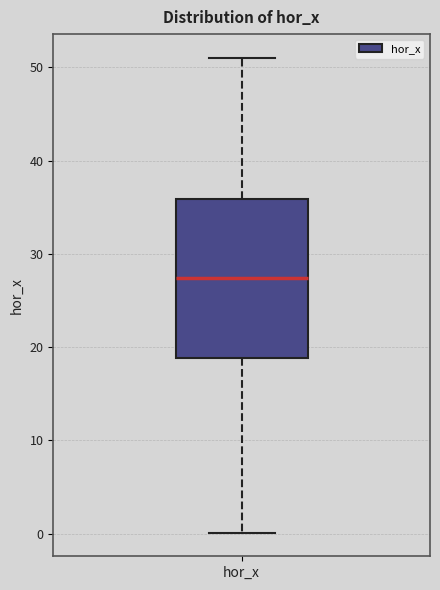

Where does the lower whisker of the box for hor_x end on the y-axis? The values are not printed on the chart, so give them approximately, as read against the axis.

0